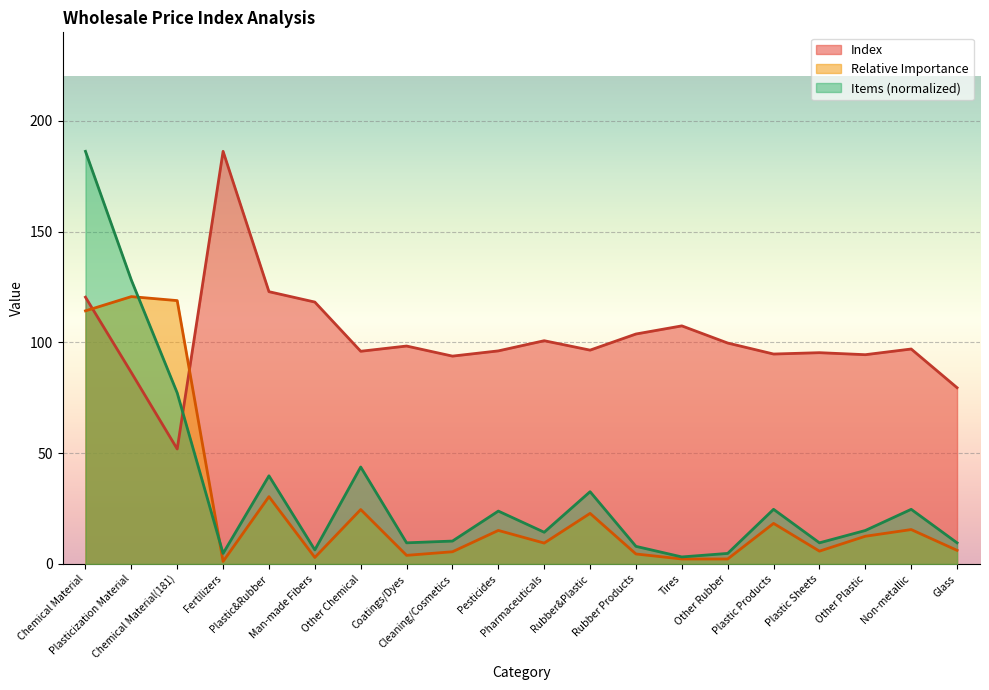

Which series has the largest range (max minus min)?

Items (normalized)